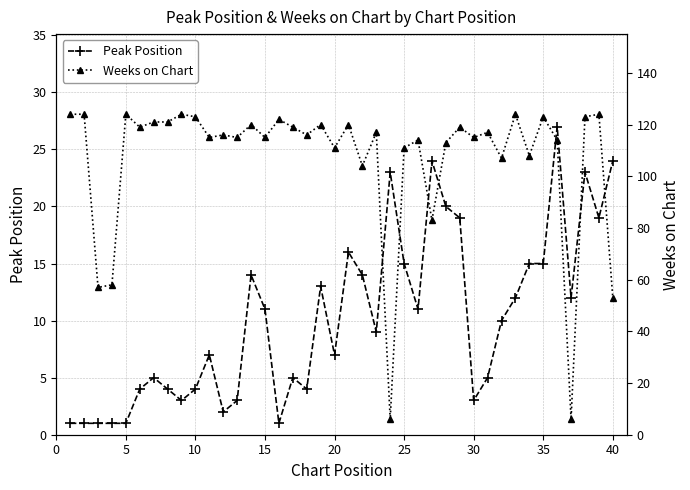

True or false: Peak Position has a value of 11 at 15.

True